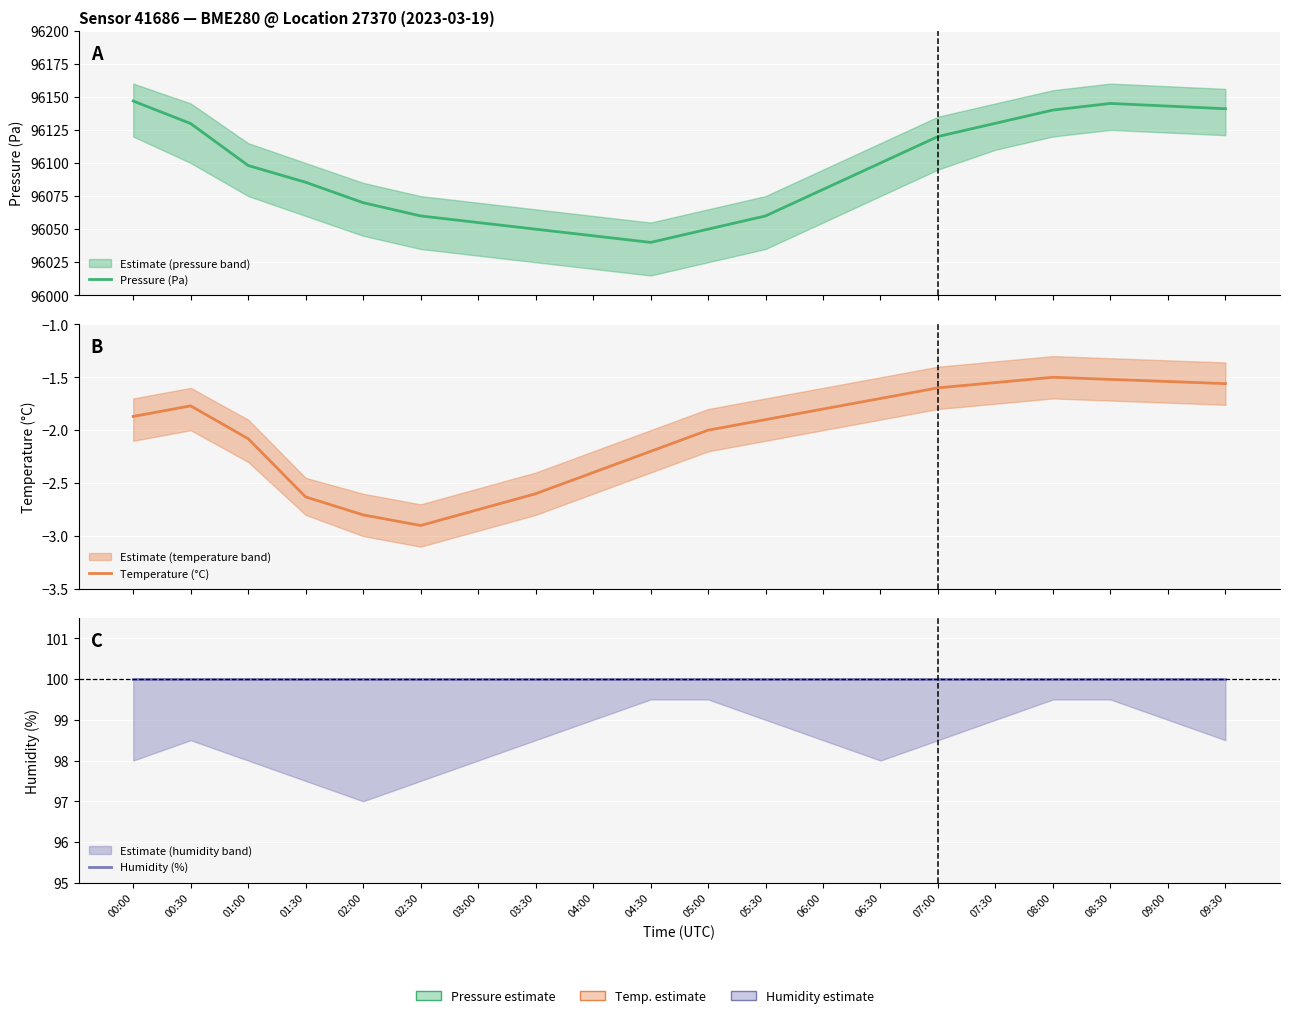

How many data points does each series have?

20